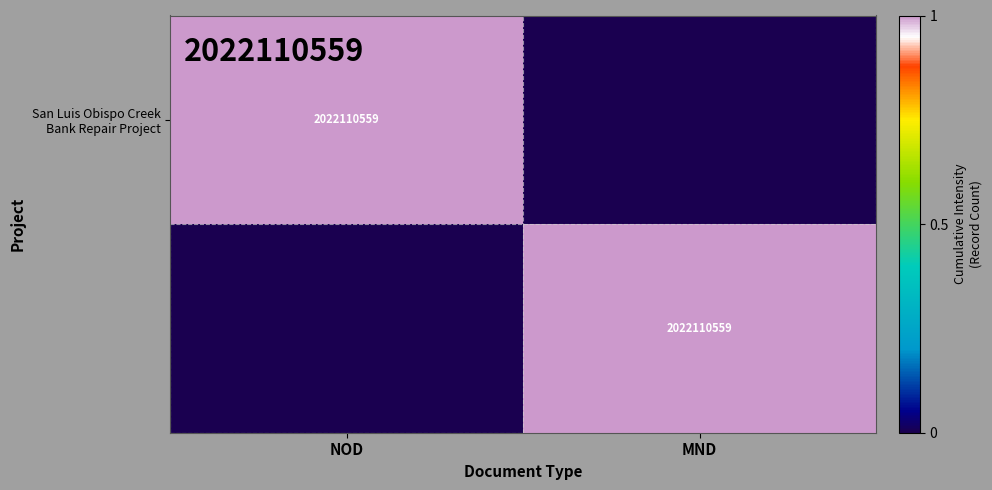

Which series has the largest range (max minus min)?

San Luis Obispo Creek Bank Repair Project